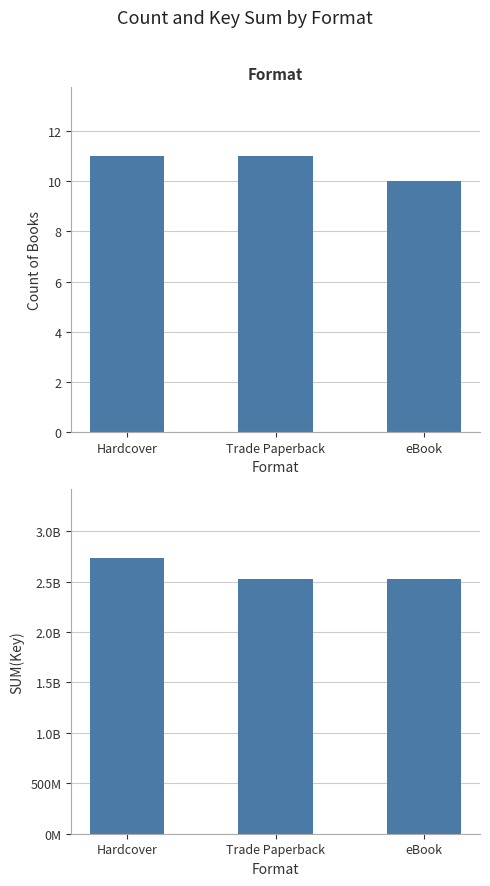

At which category is the sum across all series the highest?

Hardcover